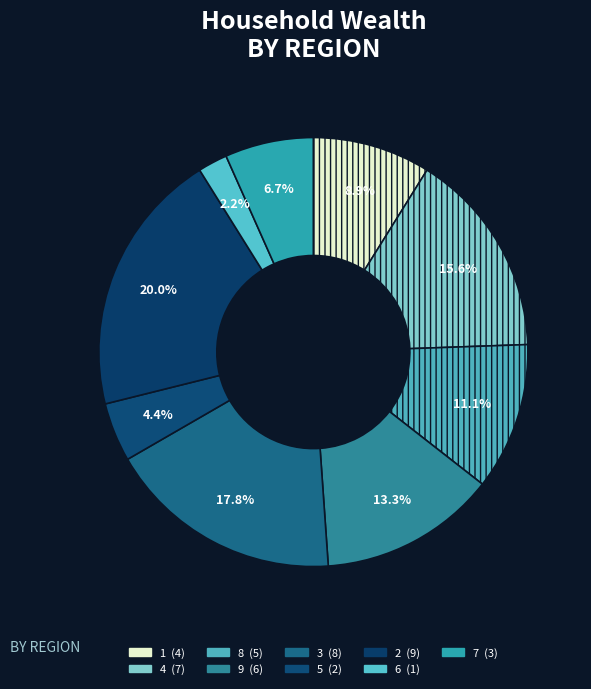

Is the sum of 9 and 2 greater than half?

No